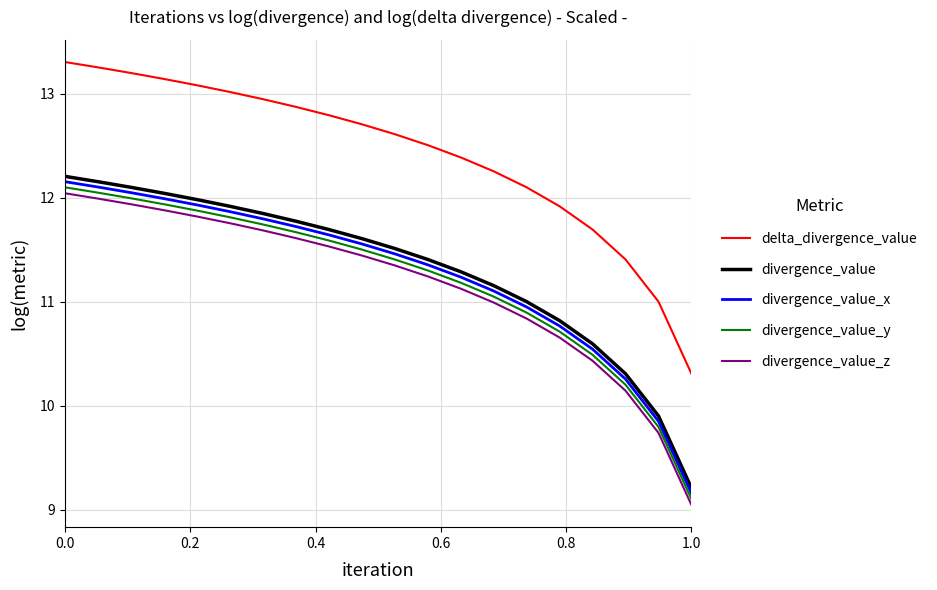

Which series has the largest total across all categories?

delta_divergence_value